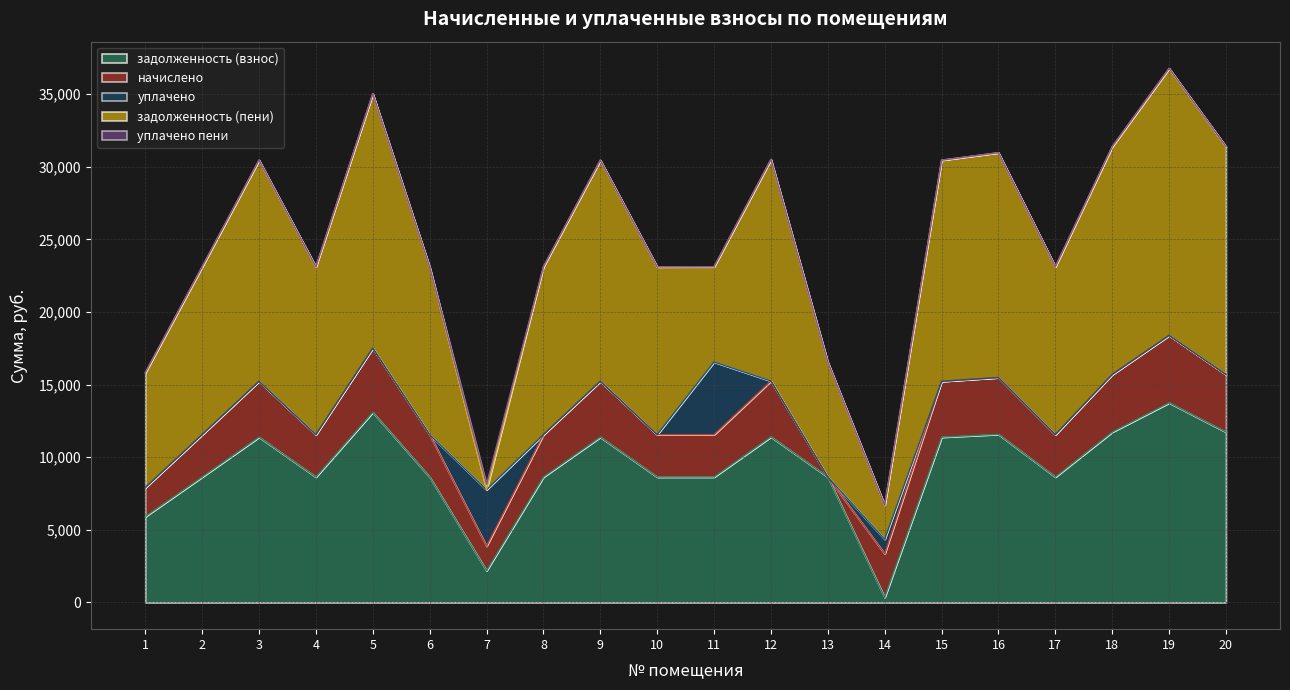

What is the spread (max minus min) of values at 15?

15228.2